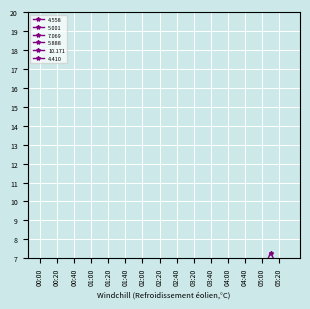

What is the average value of the 5.888 series?

2.0